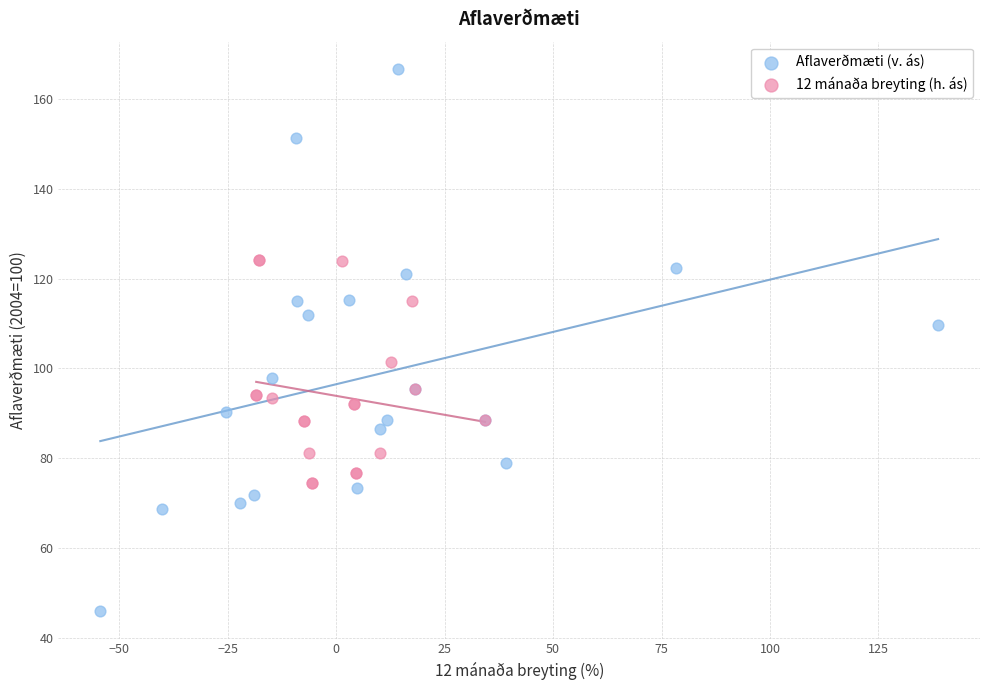

Which series contains the highest Y value?

Aflaverðmæti (v. ás)